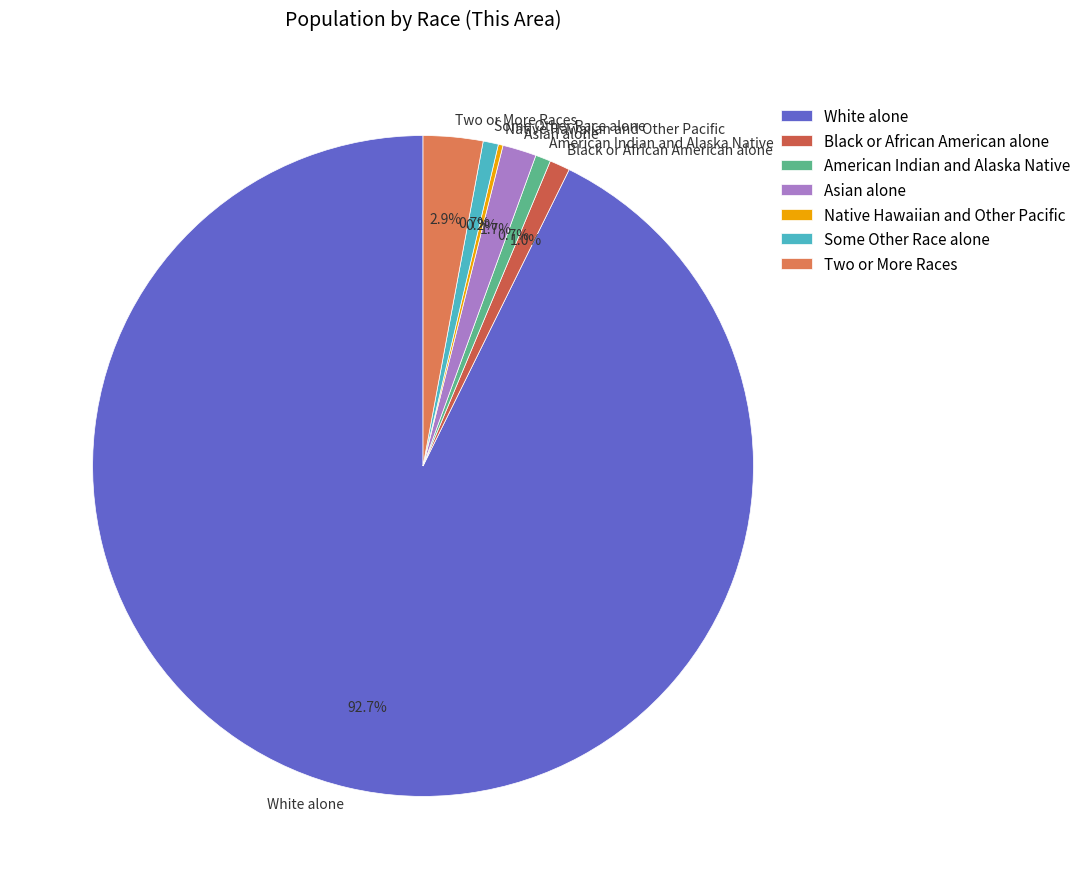

Which slice is the largest?

White alone